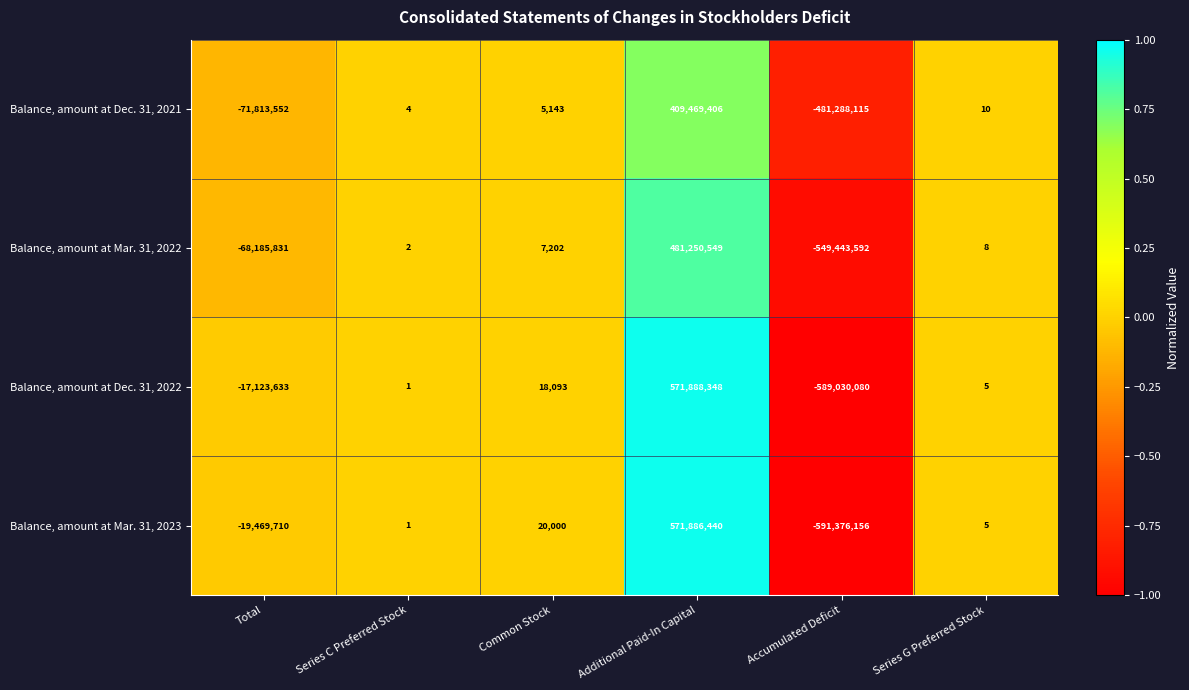

Which series has the largest total across all categories?

Balance, amount at Dec. 31, 2022